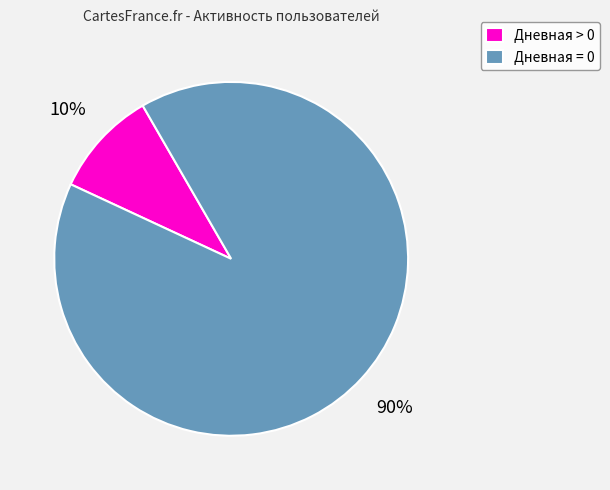

Which has a higher value, Дневная > 0 or Дневная = 0?

Дневная = 0